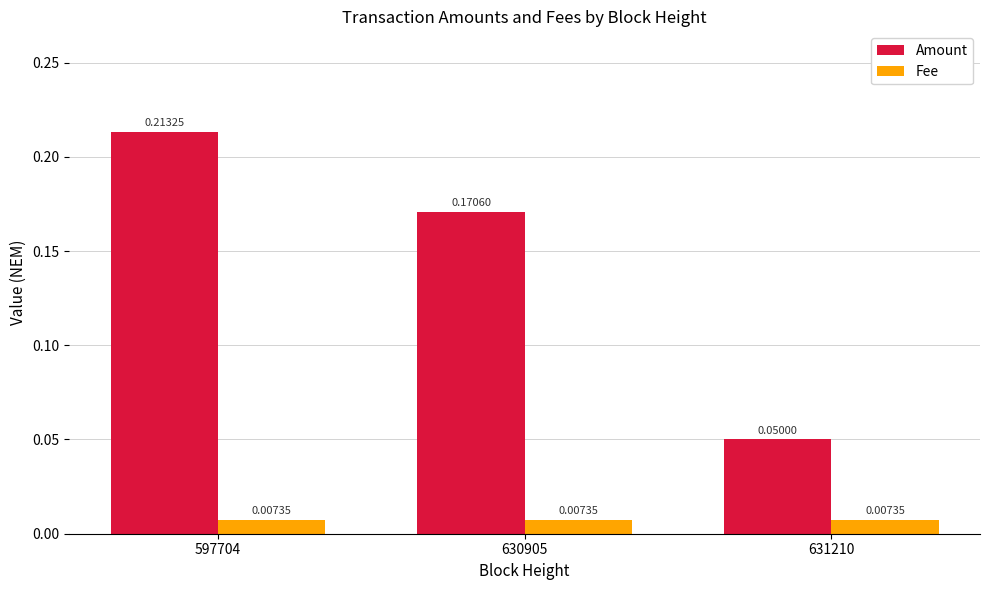

Which series has the widest spread of values?

Amount